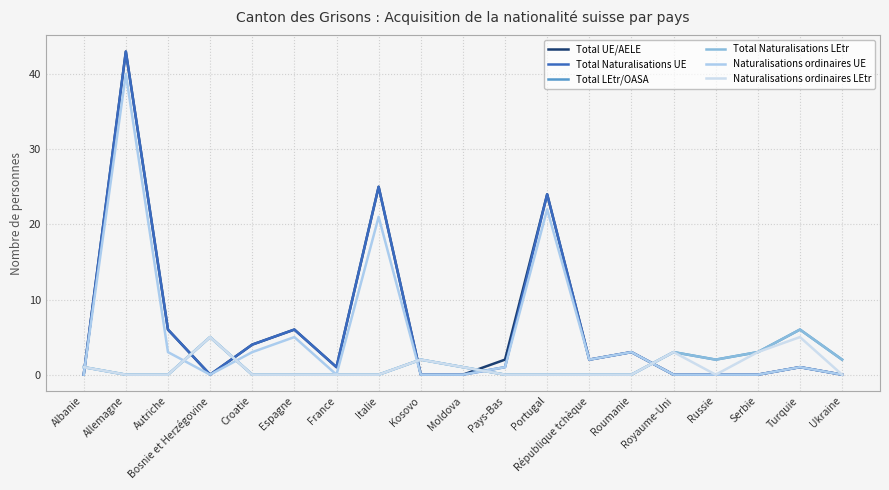

Does the chart have visible grid lines?

Yes